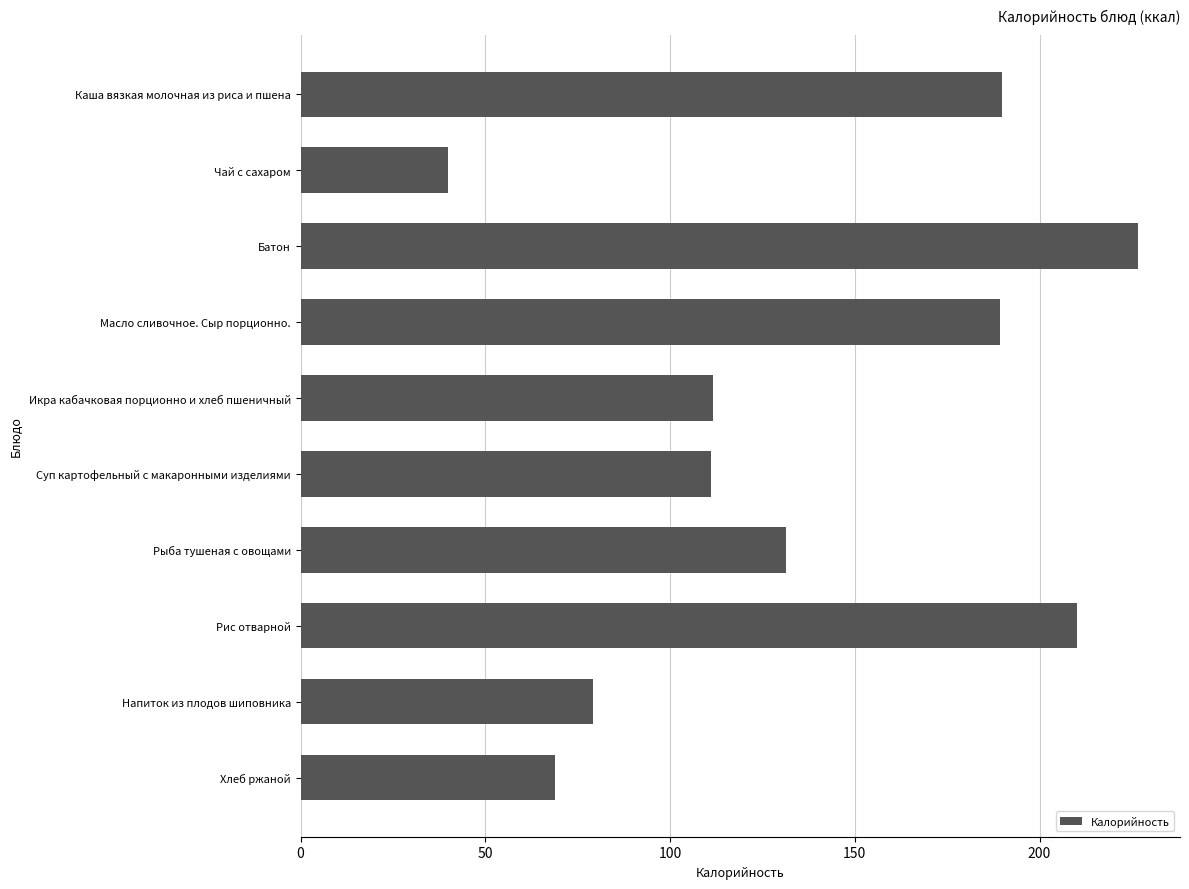

What is the approximate value at Рис отварной?

210.1